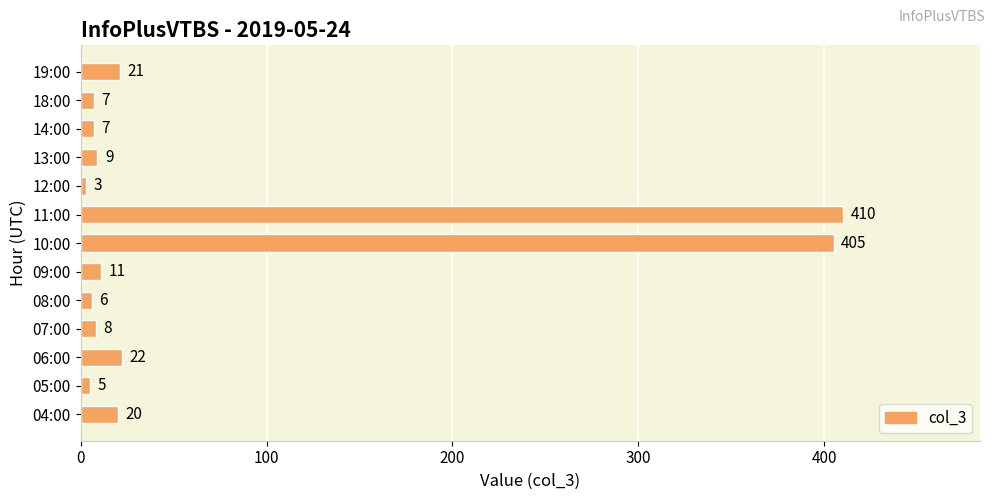

Reading bottom to top, transcribe all the data shown in this chart.

04:00=20	05:00=5	06:00=22	07:00=8	08:00=6	09:00=11	10:00=405	11:00=410	12:00=3	13:00=9	14:00=7	18:00=7	19:00=21